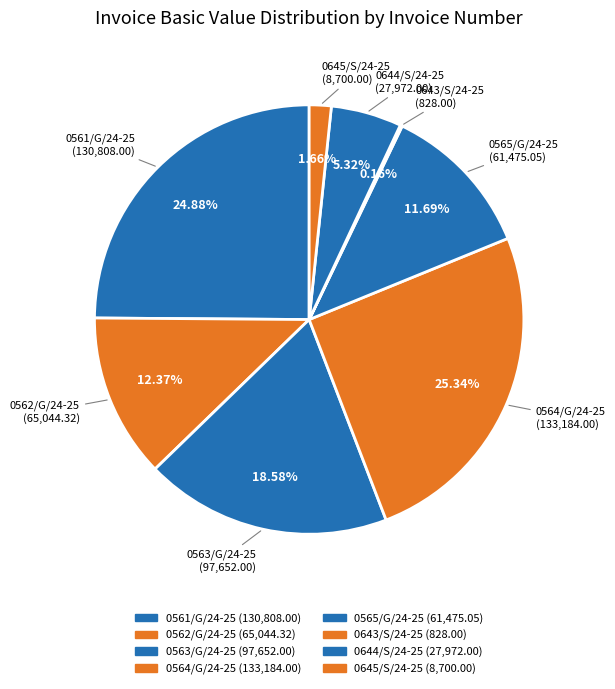

Does any single category account for the majority?

No